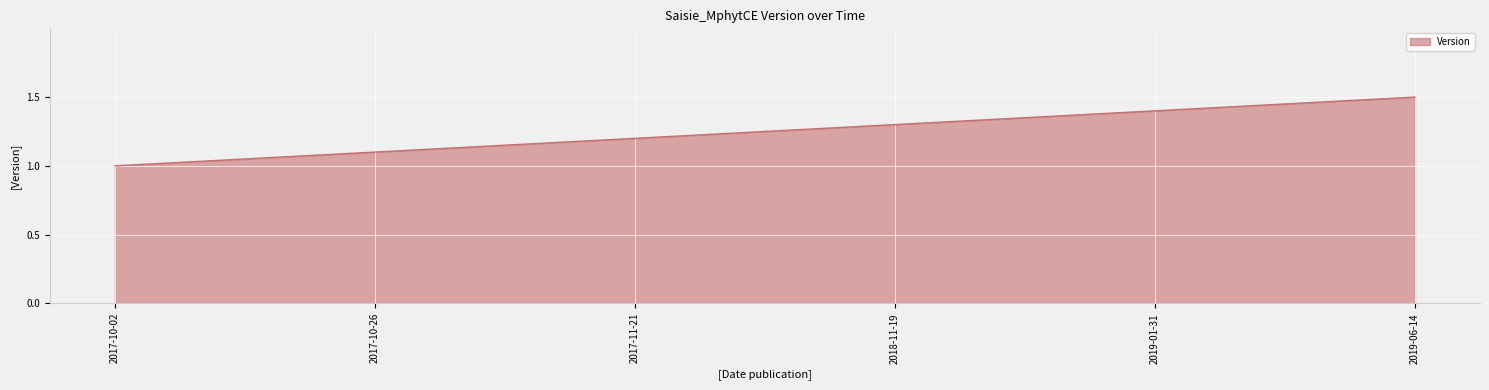

The chart shows a value of 1.1 at 2017-10-26. True or false?

True